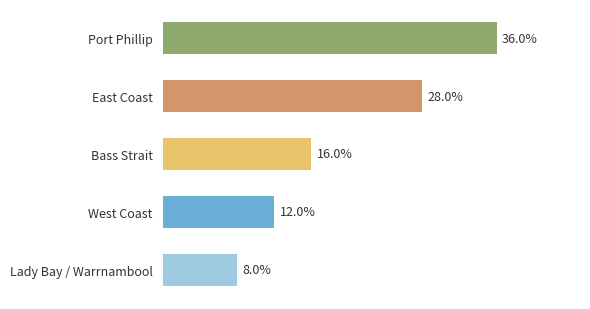

Does the chart contain any negative values?

No